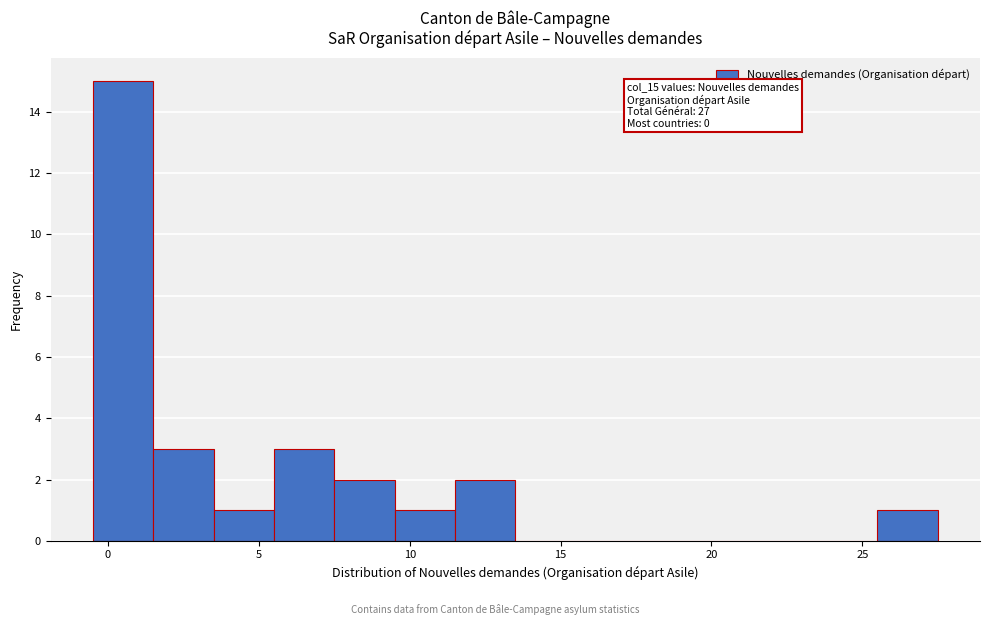

Which range on the x-axis has the tallest bar?

-0.5 to 1.5